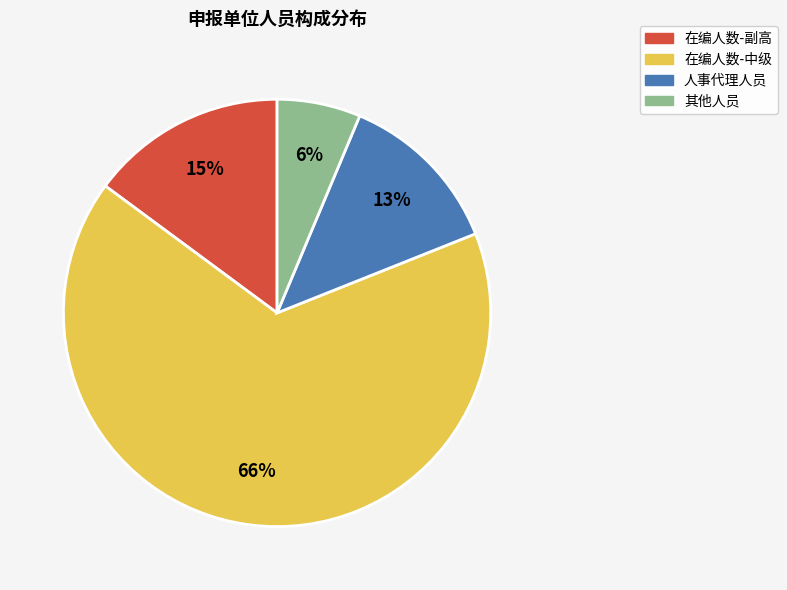

To the nearest percent, what is the average slice percentage?

25%